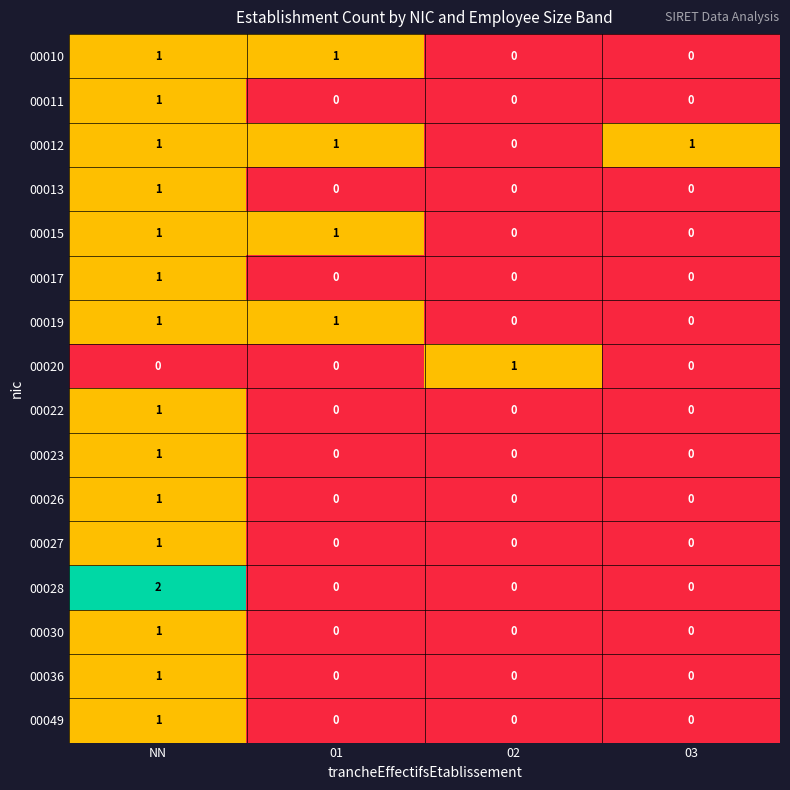

True or false: 00019 has a value of -1 at 03.

False